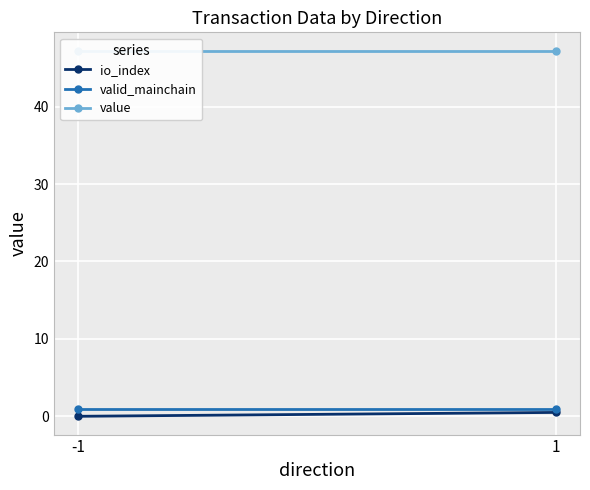

What is the value of the value point at the 2nd from the left?

47.2